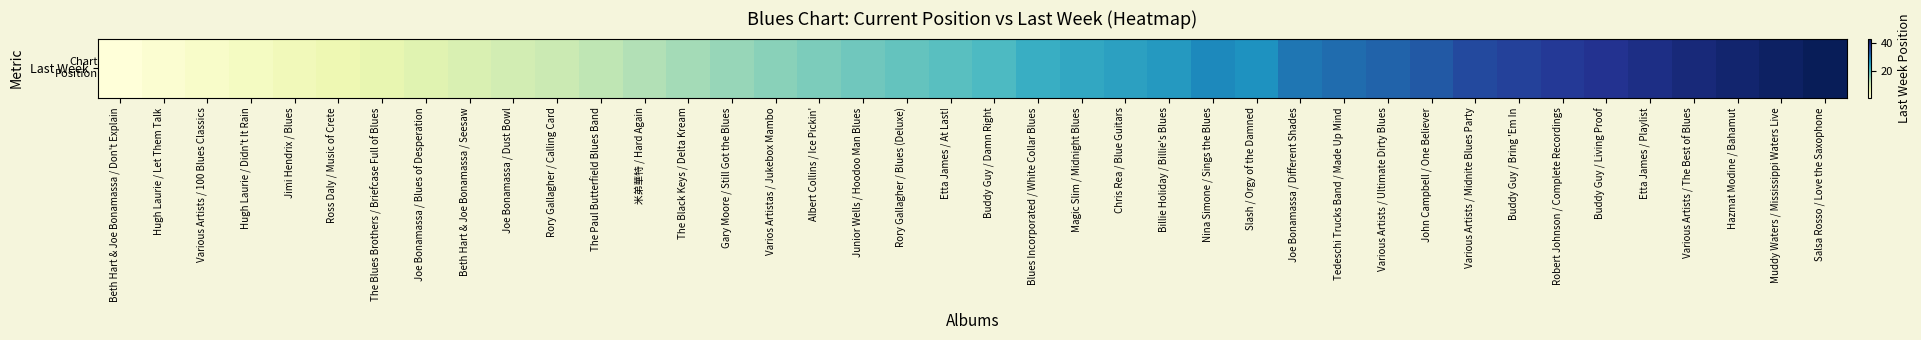

The chart shows a value of 12 at Hazmat Modine / Bahamut. True or false?

False